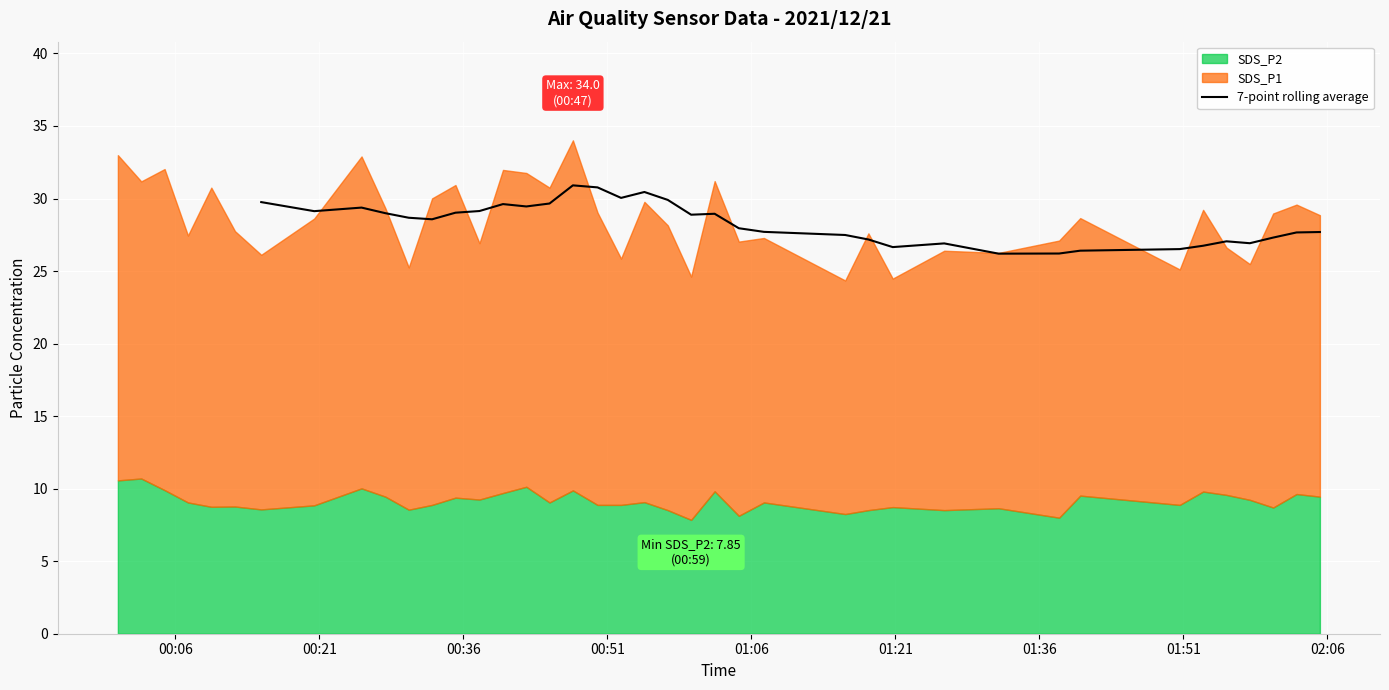

Count the values in the range 26 to 29.

21